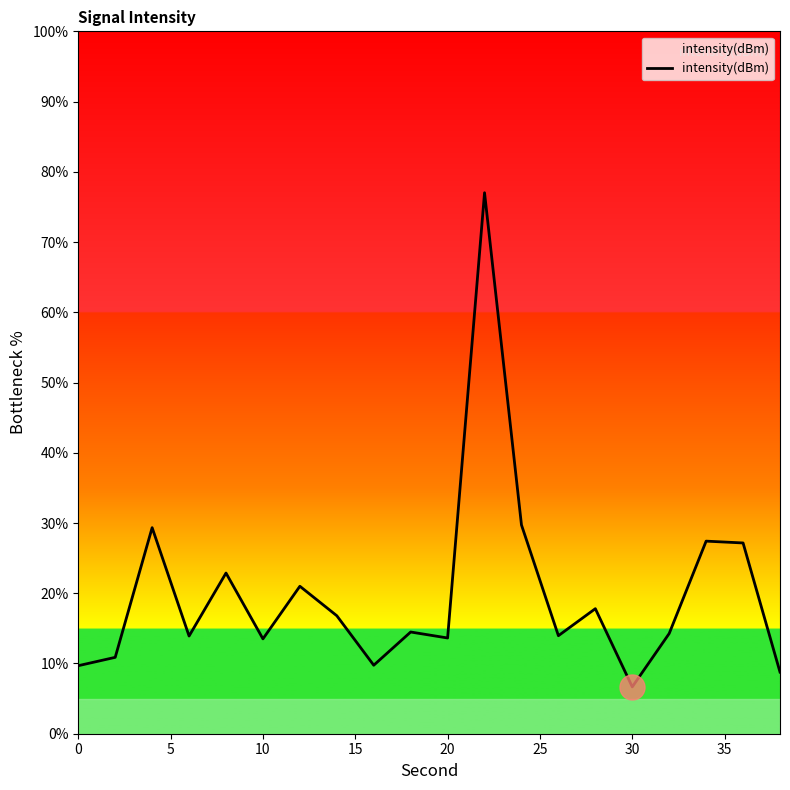

What is the greatest value displayed?

77.0